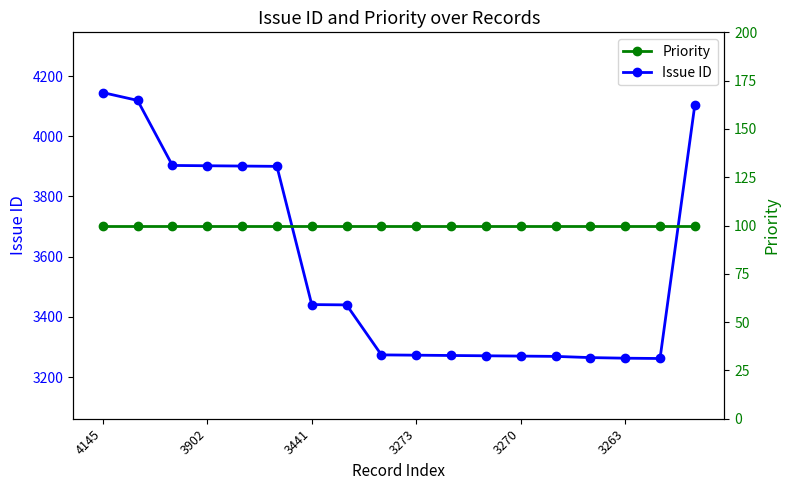

True or false: Issue ID has a value of 6315 at 3902.

False